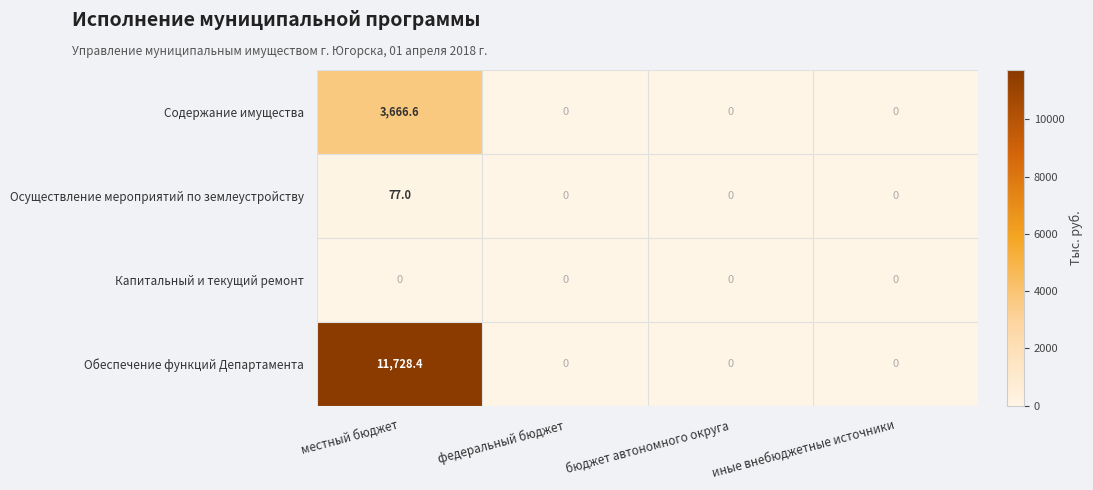

True or false: Содержание имущества has a value of 1610.6 at федеральный бюджет.

False